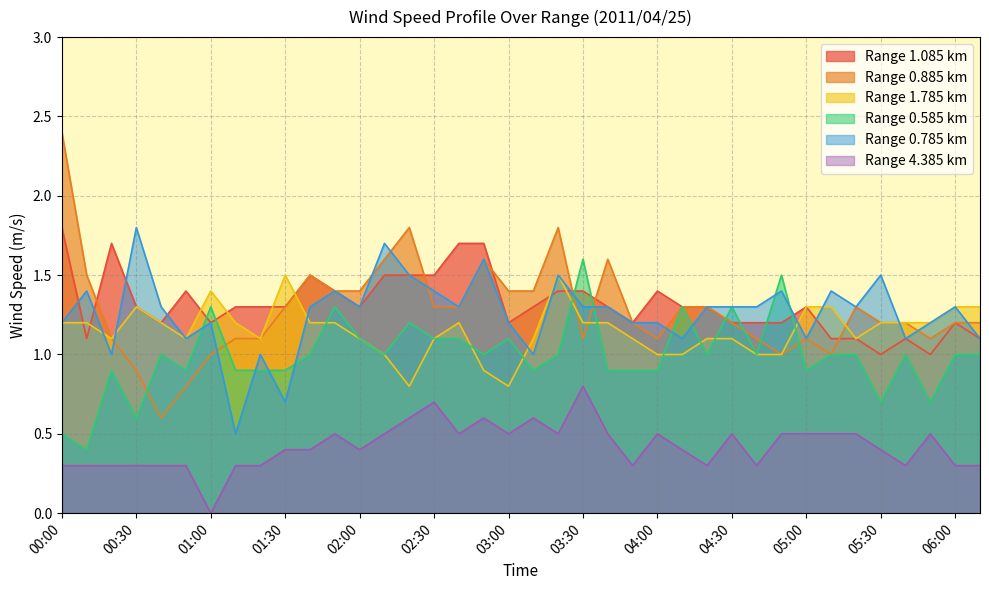

Which series has the largest total across all categories?

Range 1.085 km